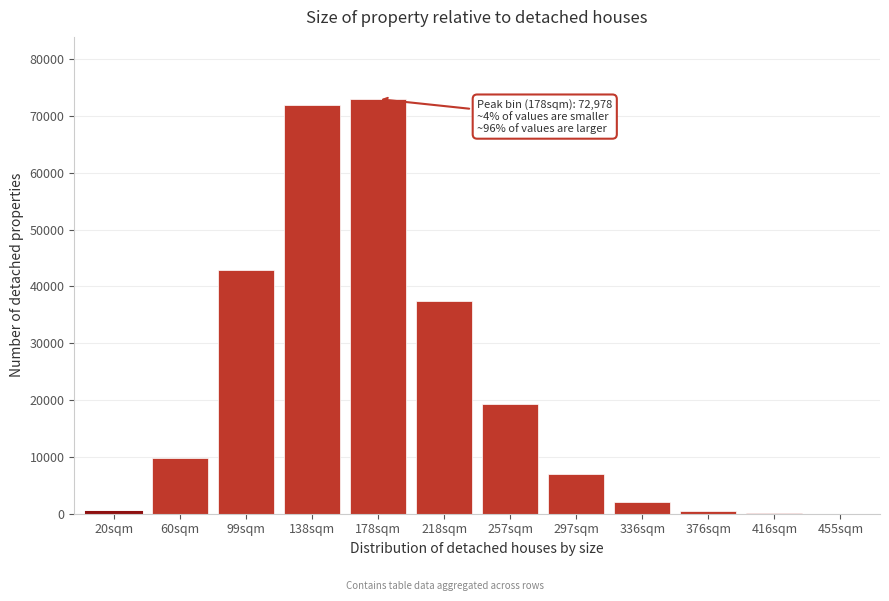

What is the greatest value displayed?

72978